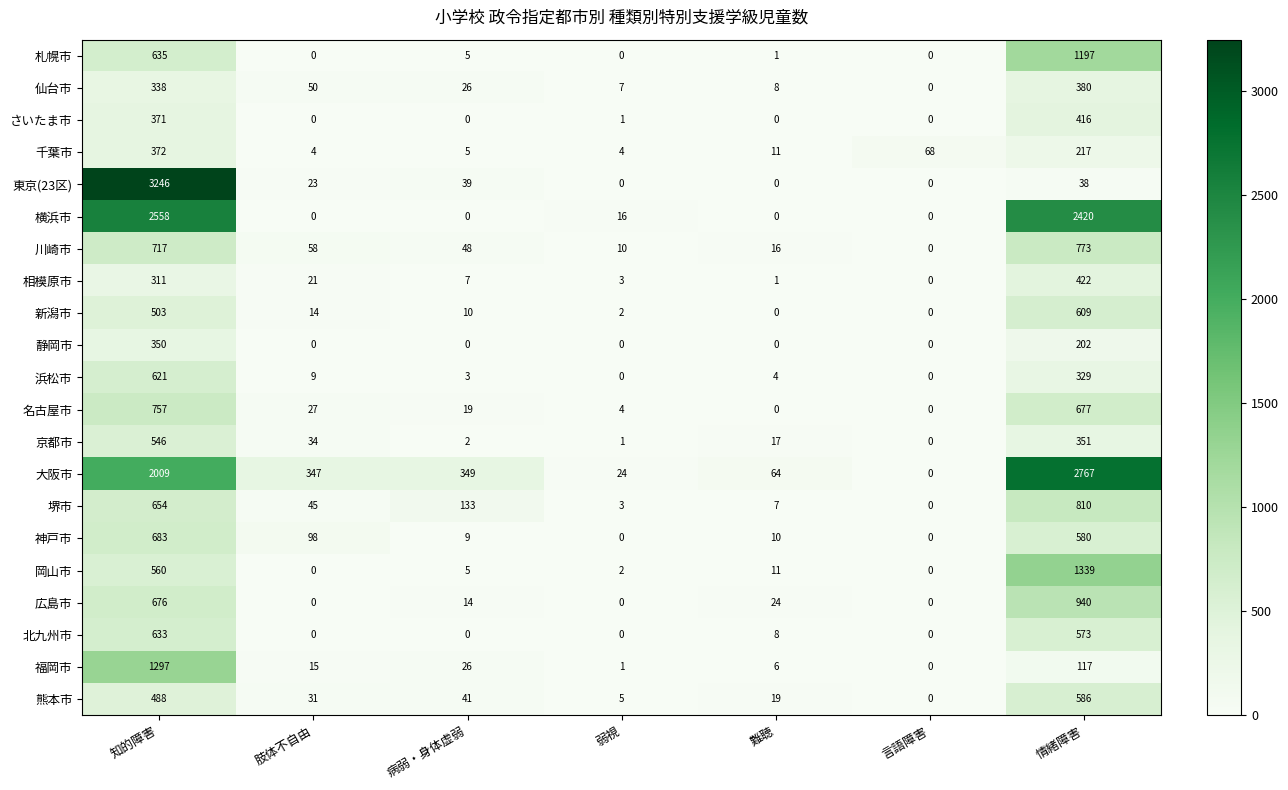

What is the maximum value shown in the chart?

3246